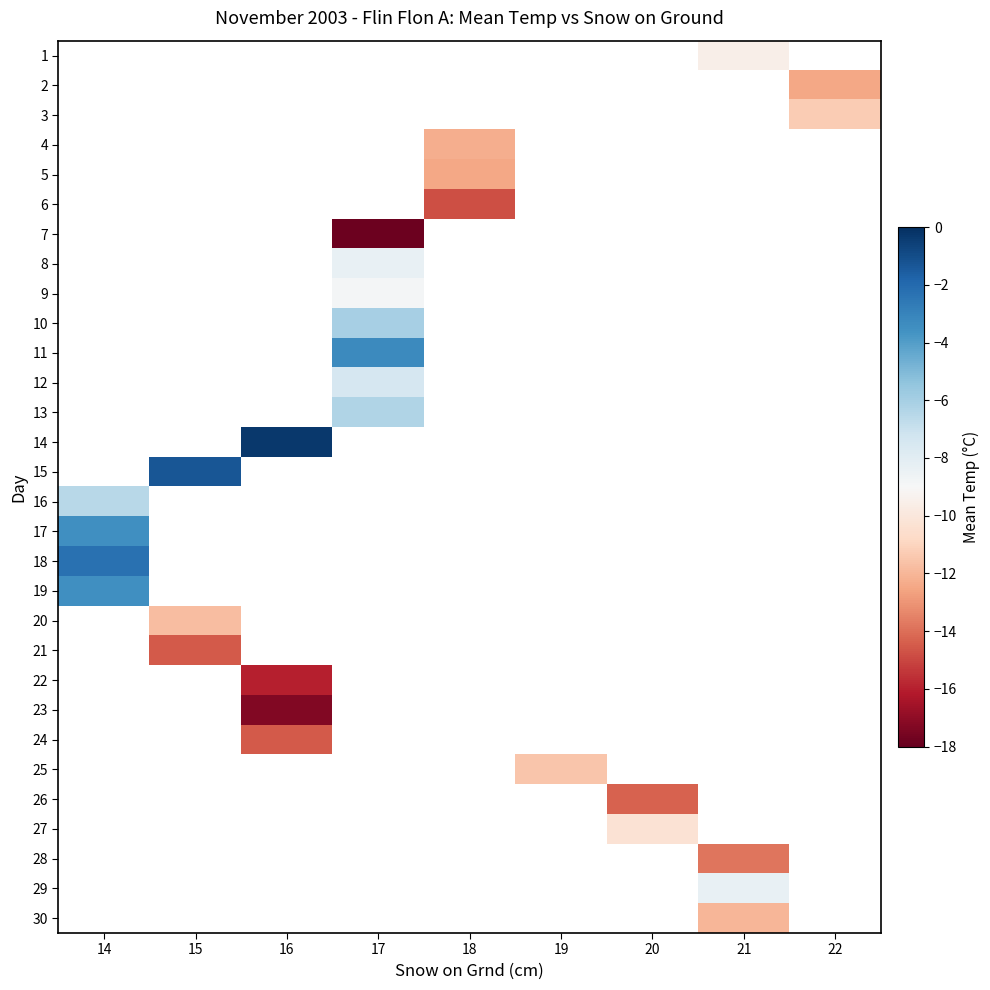

What is the maximum value shown in the chart?

-0.3